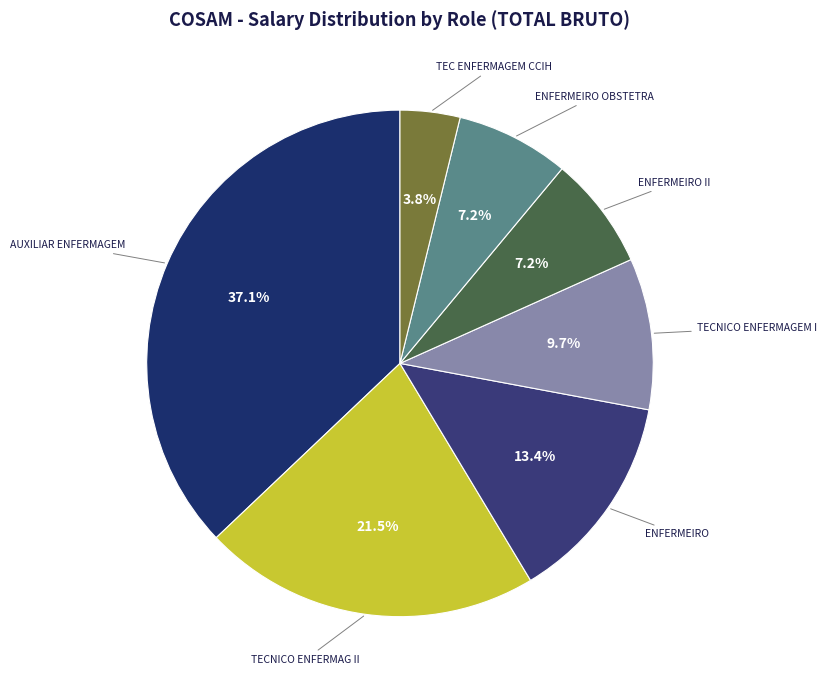

Is it true that ENFERMEIRO II is 1% of the pie?

False